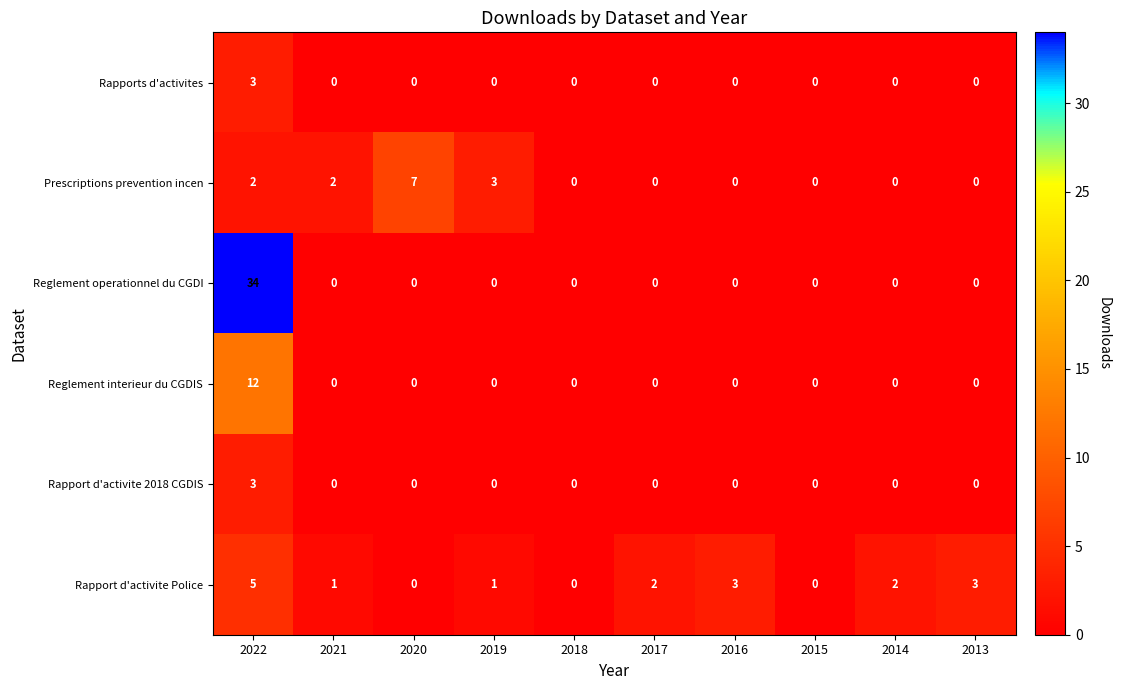

What is the maximum value shown in the chart?

34